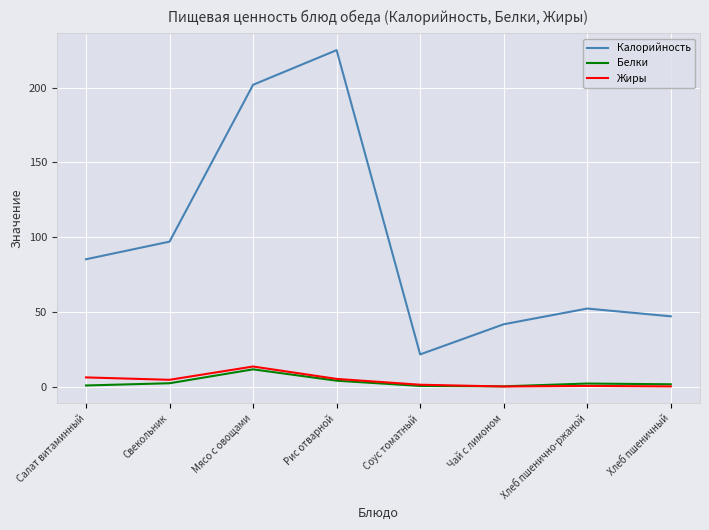

What position from the left is Чай с лимоном?

6